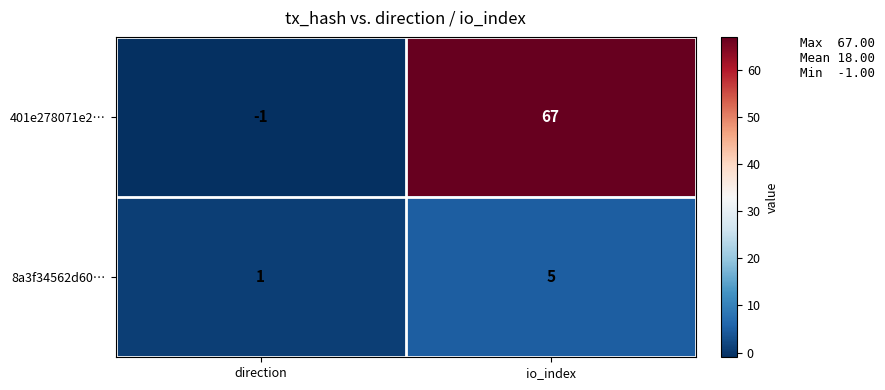

At how many categories does at least one series exceed 22?

1